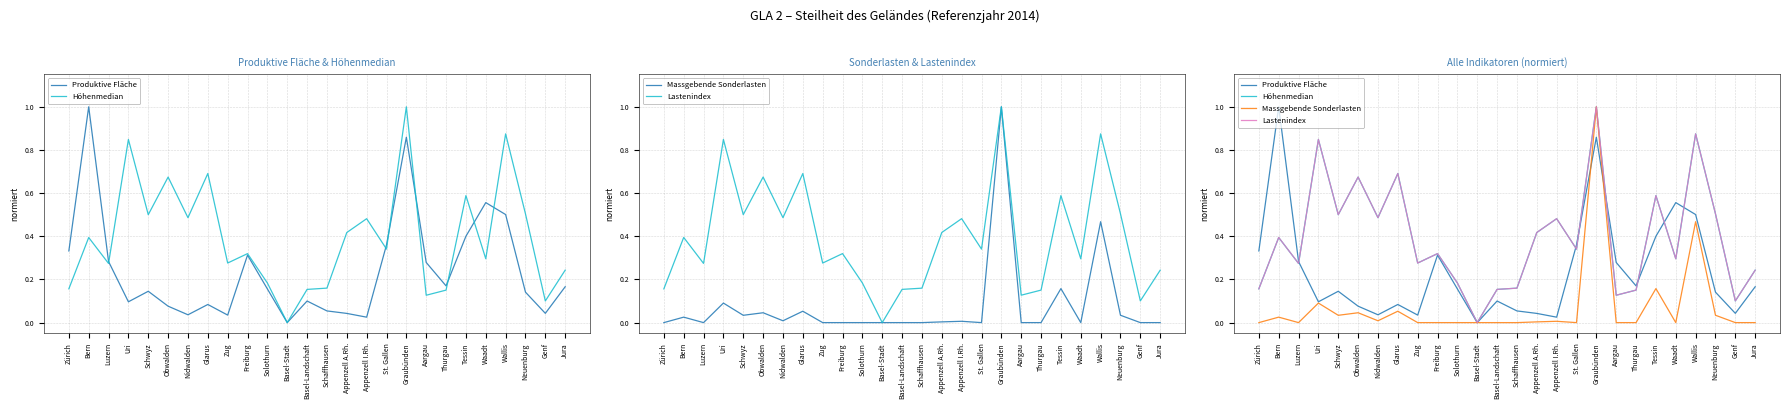

Where is the first local minimum for Höhenmedian?

Luzern